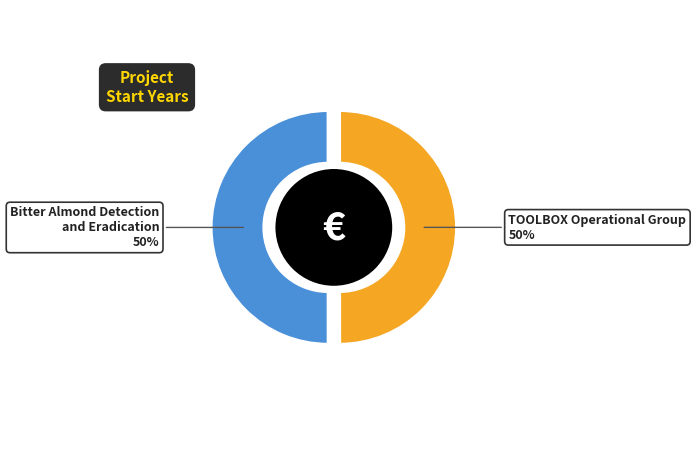

Combined, what portion of the pie is Bitter Almond Detection and Eradication and TOOLBOX Operational Group?

100.0%